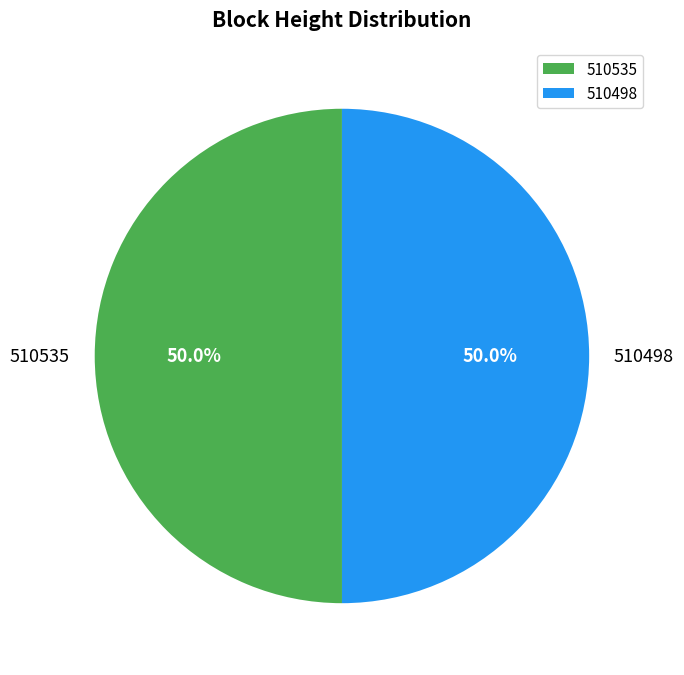

True or false: 510535 accounts for 36% of the total.

False